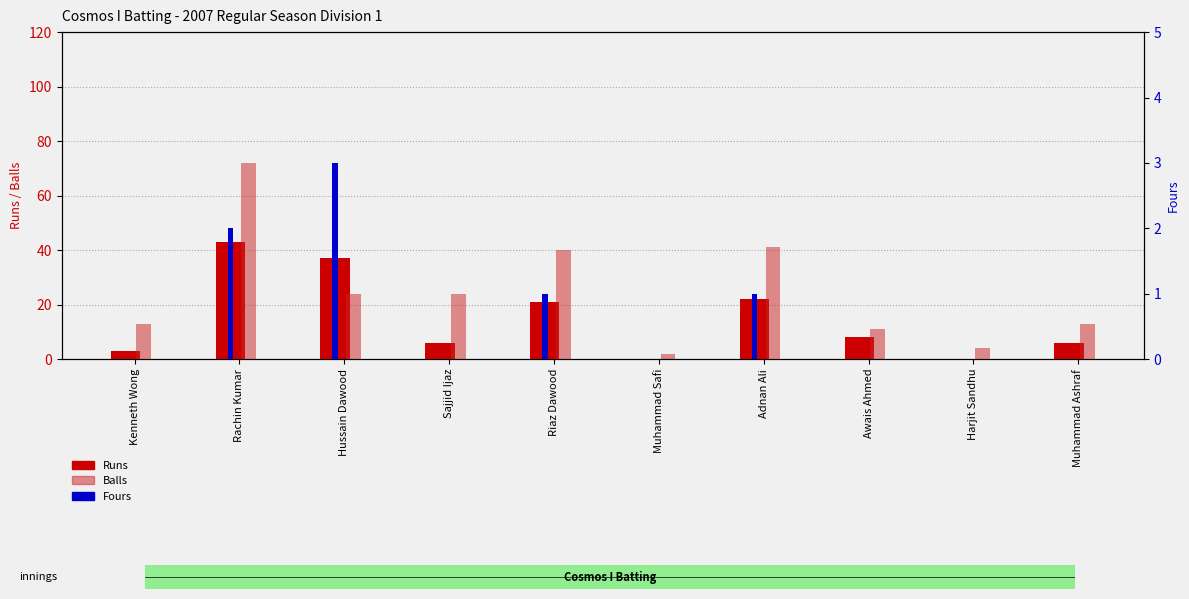

Is it true that Balls equals 2 at Muhammad Safi?

True